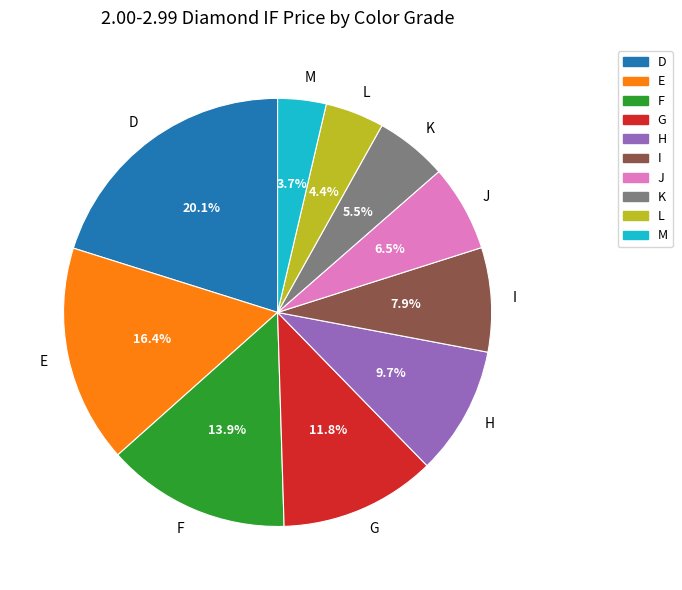

True or false: G accounts for 6% of the total.

False